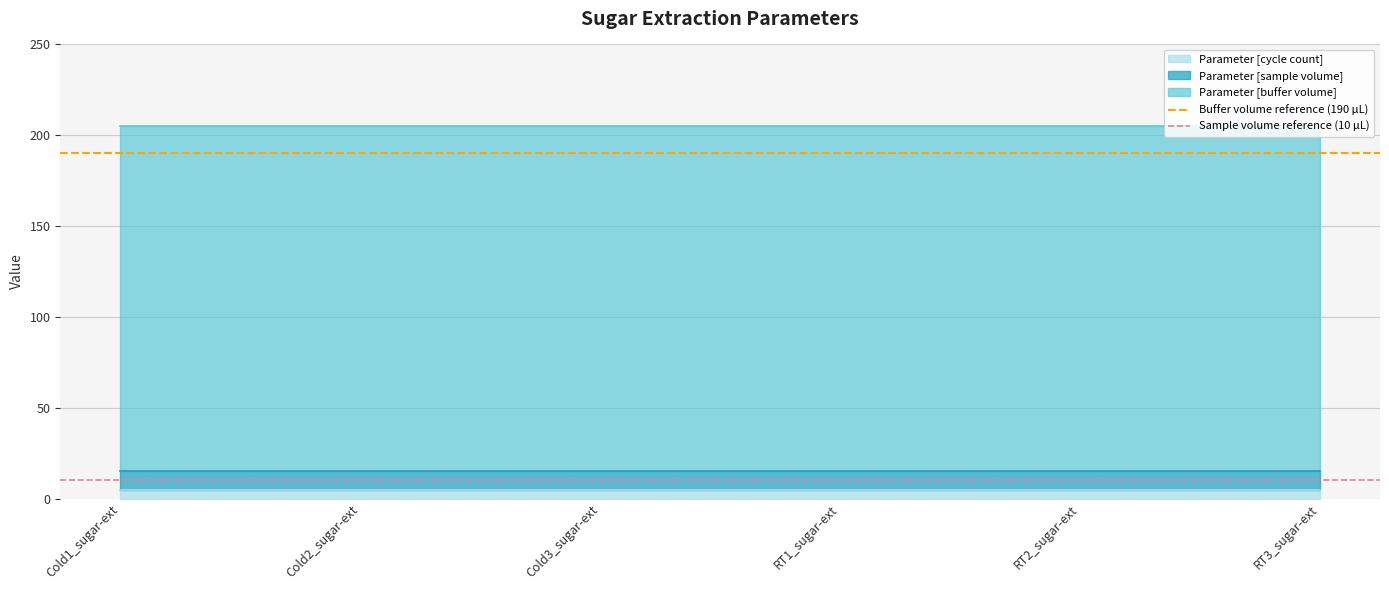

What is the total value across all series at Cold2_sugar-ext?

205